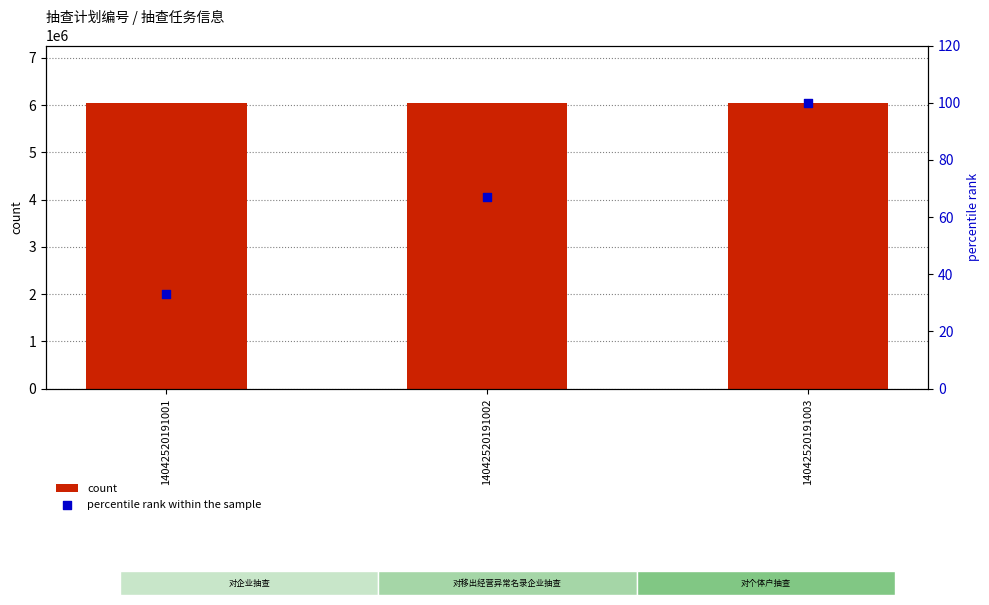

At how many categories does at least one series exceed 1047057?

3